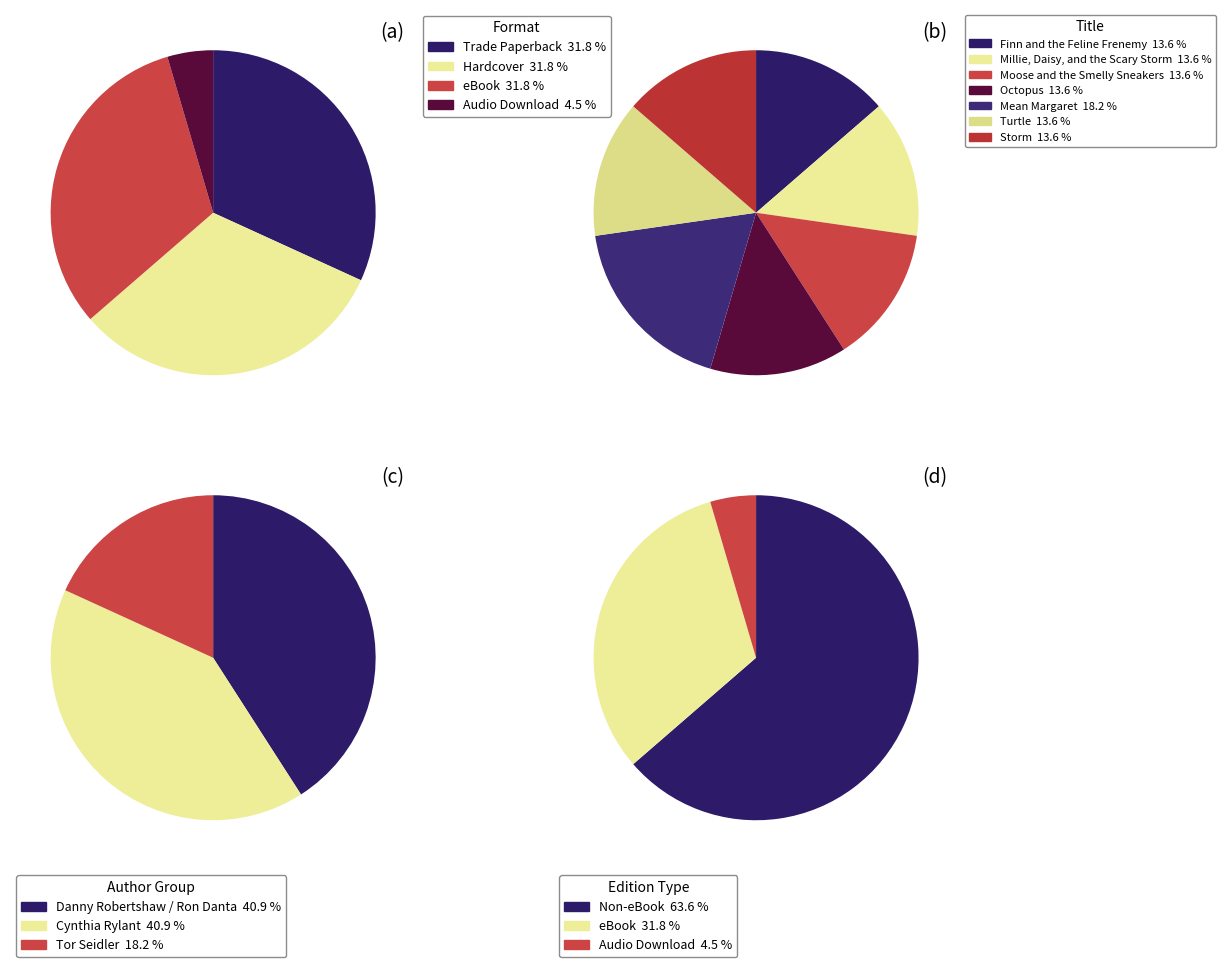

How many segments does this pie chart have?

4